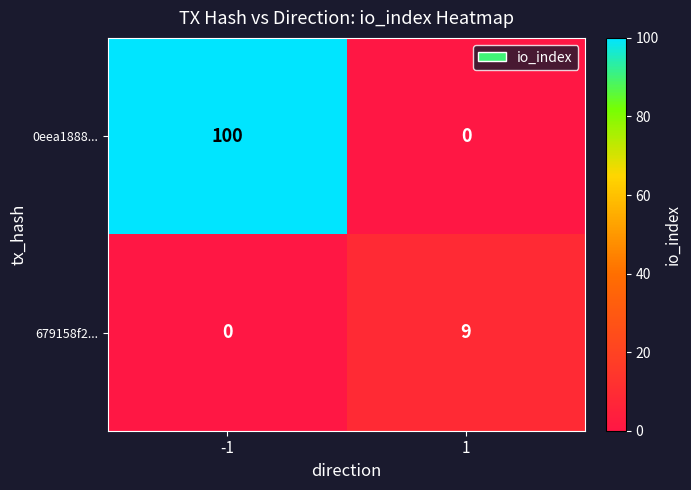

How many distinct data groups are displayed?

2